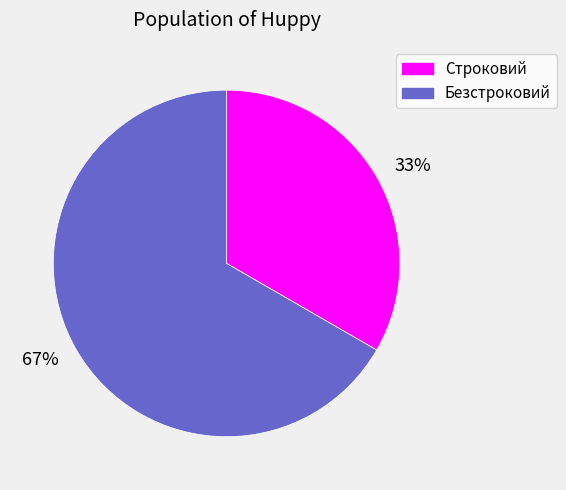

How many segments does this pie chart have?

2